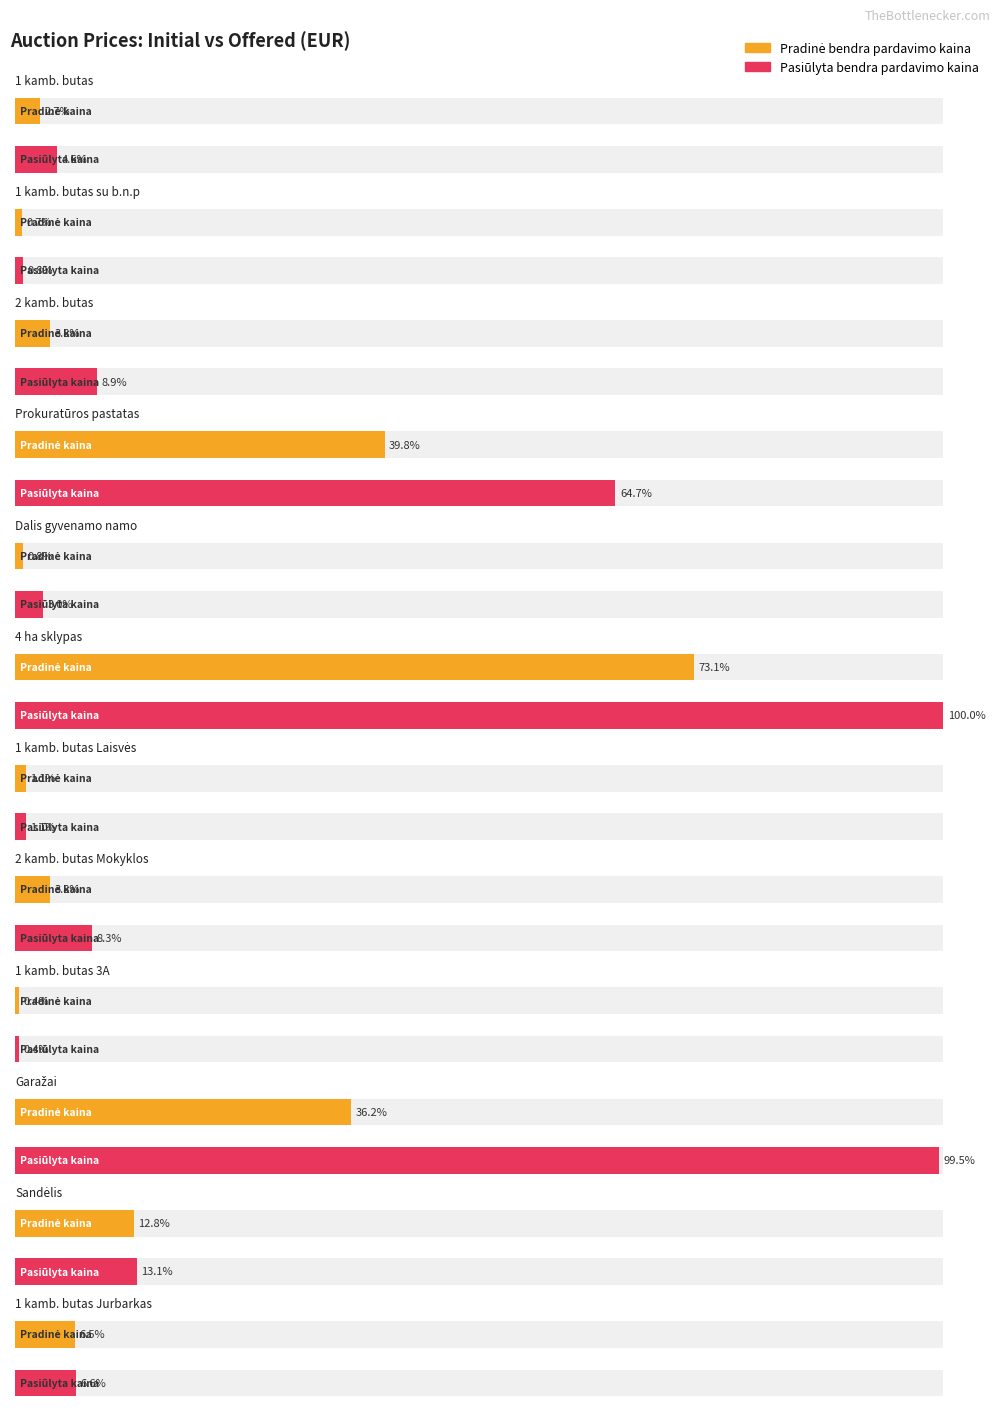

Between 2 kamb. butas Mokyklos and Garažai, which series saw the biggest shift?

Pasiūlyta bendra pardavimo kaina